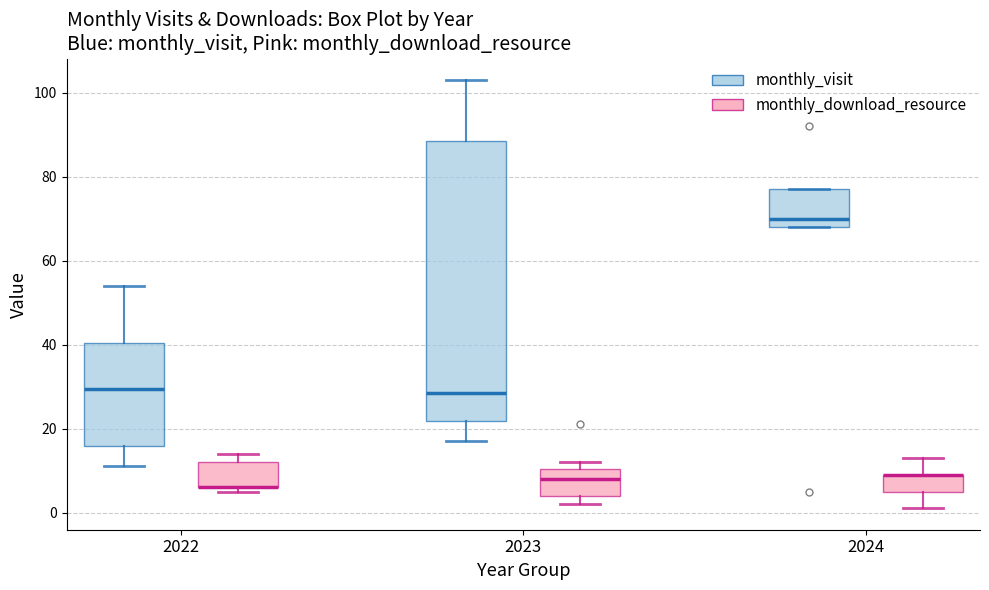

Comparing the boxes themselves (not the whiskers), which one is the tallest?

2023 (monthly_visit)